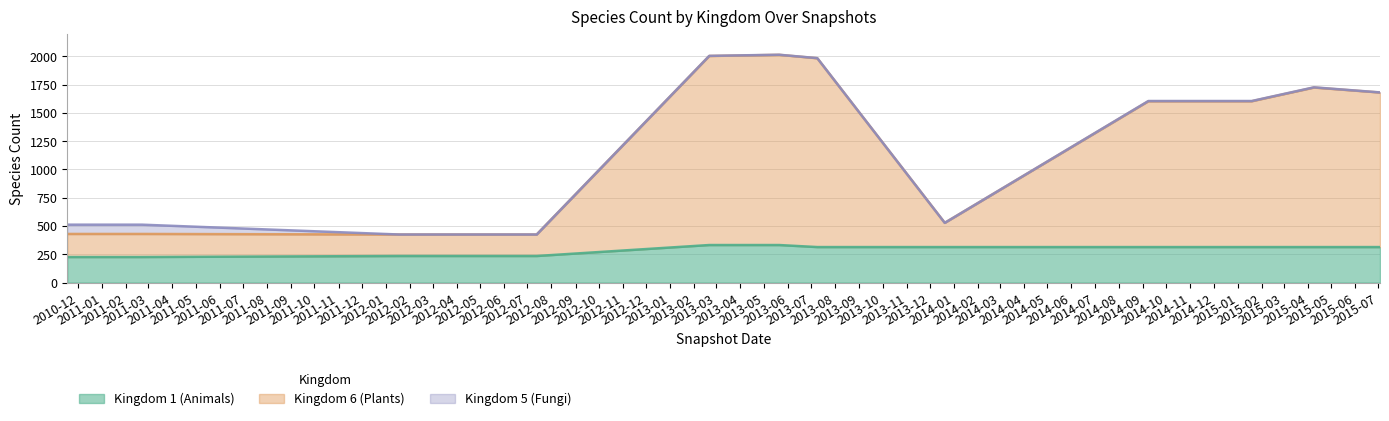

Is it true that Kingdom 1 (Animals) equals 235 at 2011-02?

True